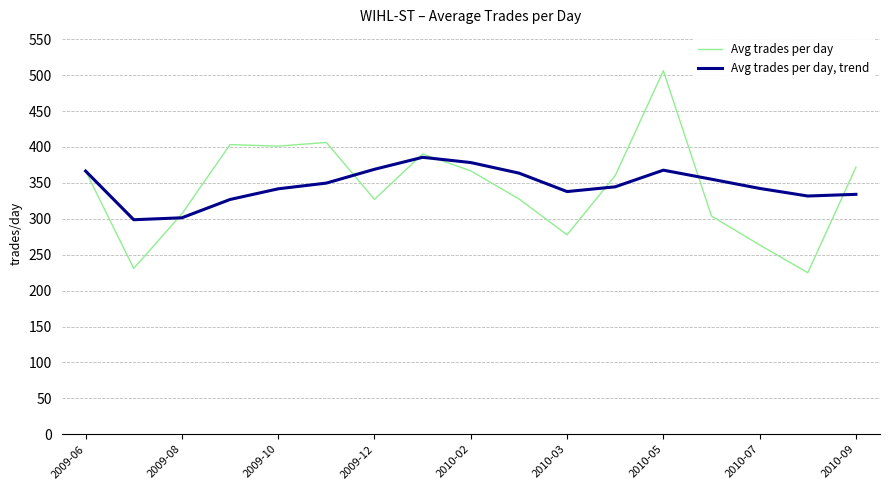

What is the lowest value of the Avg trades per day, trend series?

298.7